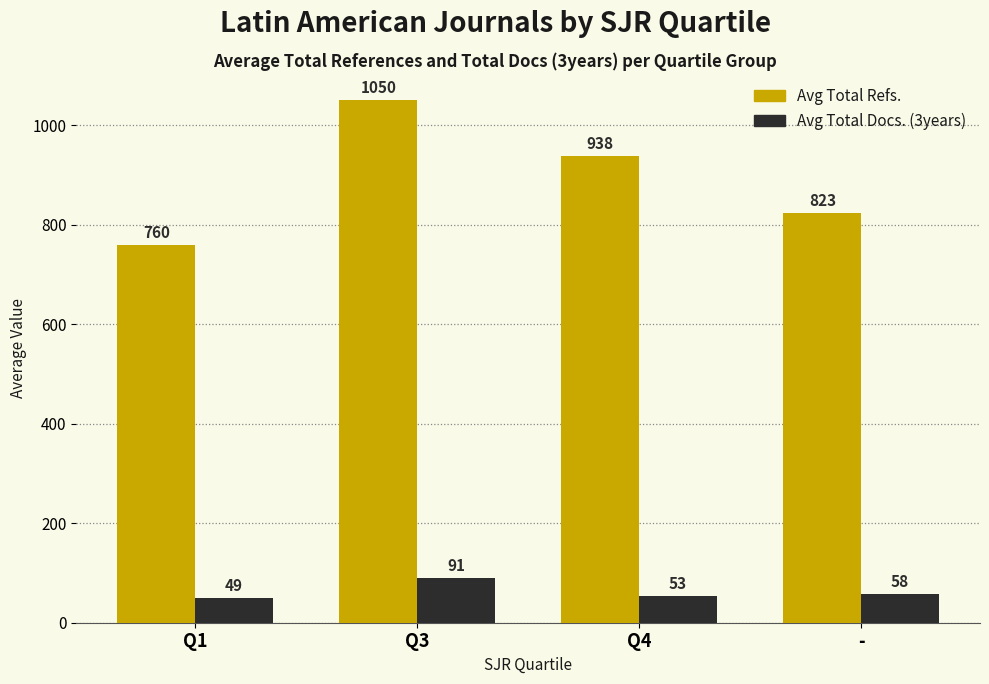

What is the lowest value of the Avg Total Refs. series?

760.0